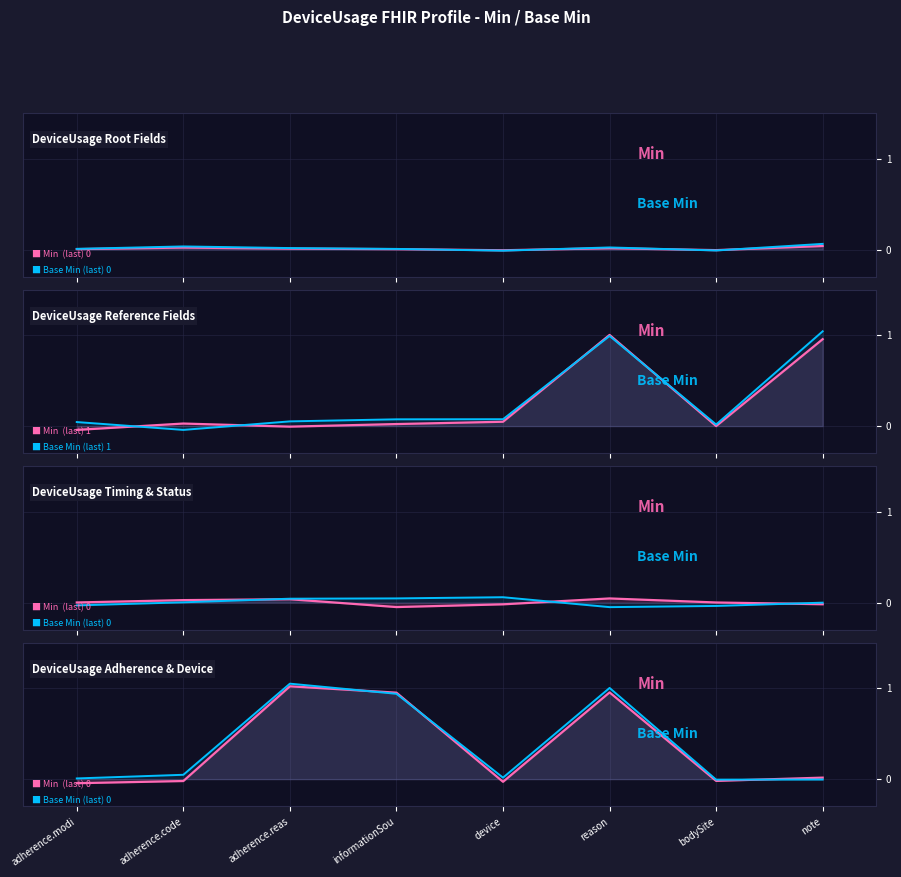

What is the label of the 8th point from the left?

note